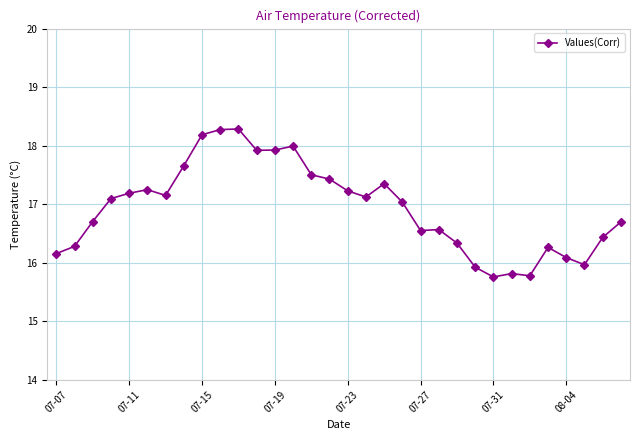

What is the value of the 12th point from the left?

17.9